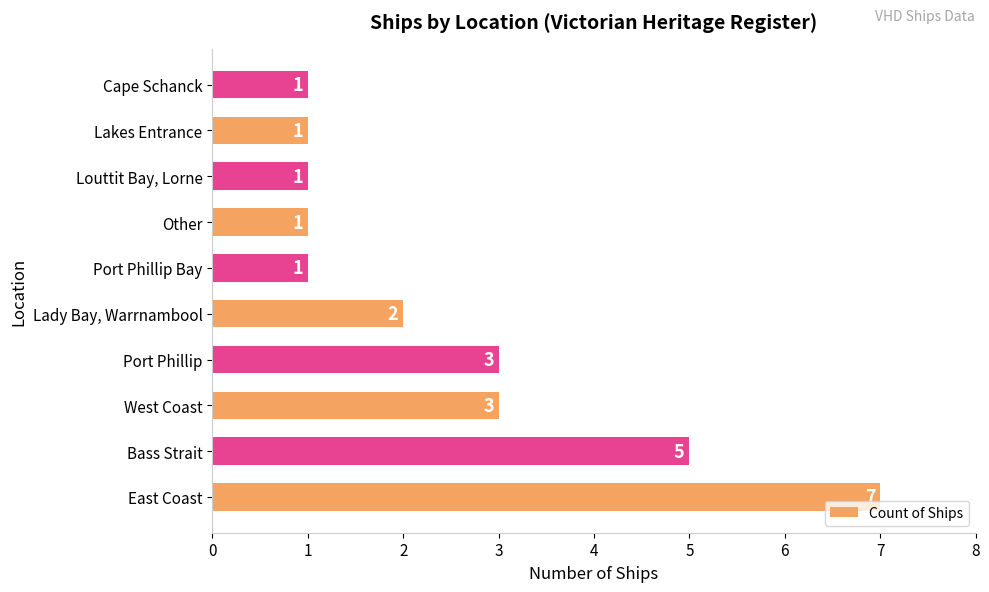

Which has a higher value, Bass Strait or Louttit Bay, Lorne?

Bass Strait